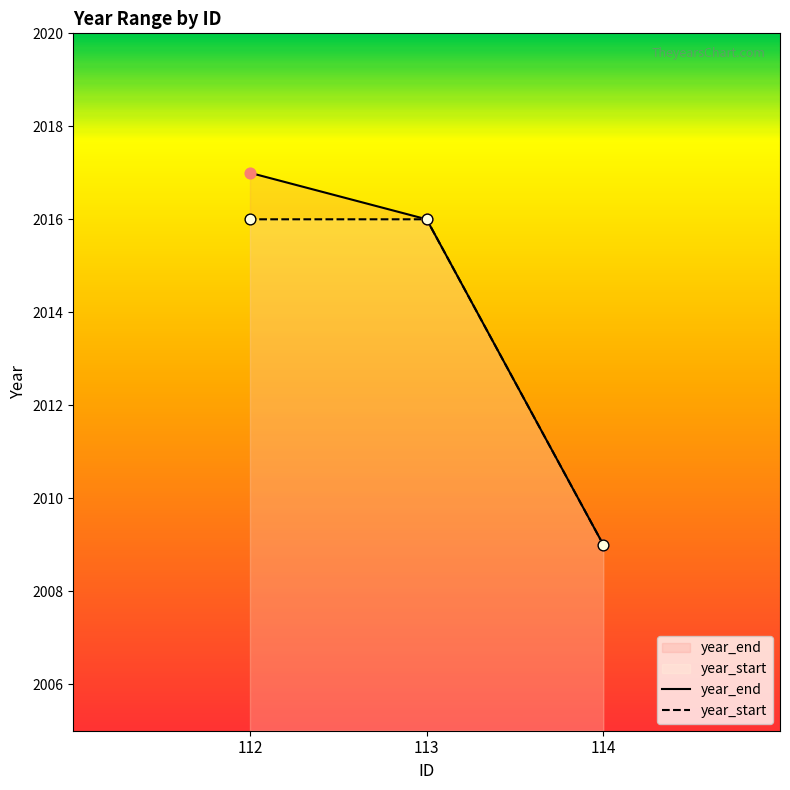

Is the value of year_end at 113 greater than the value of year_start at 113?

No